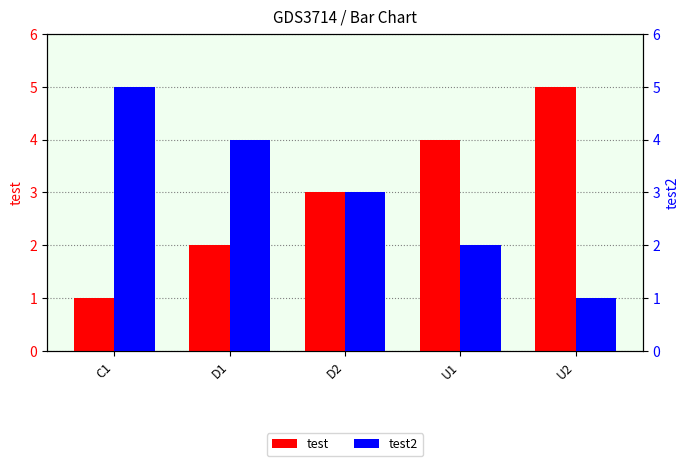

What are all the series names shown in the legend?

test, test2